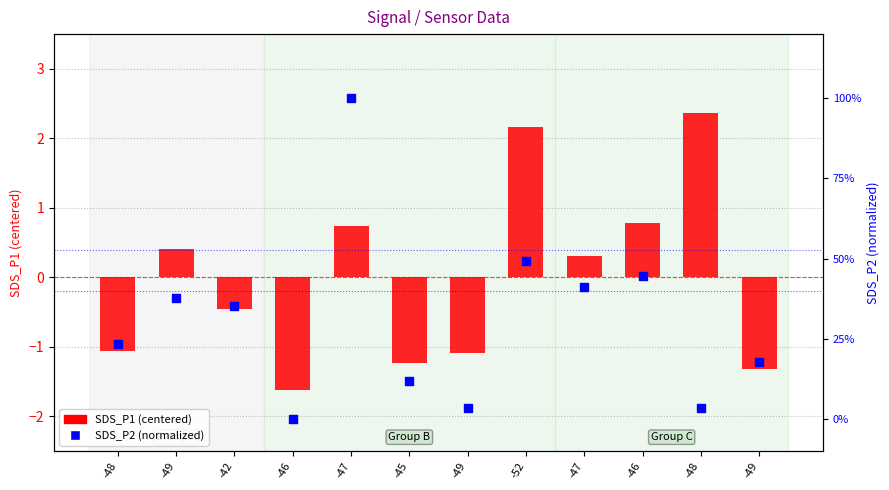

Which series contains the lowest Y value?

SDS_P1 (centered)